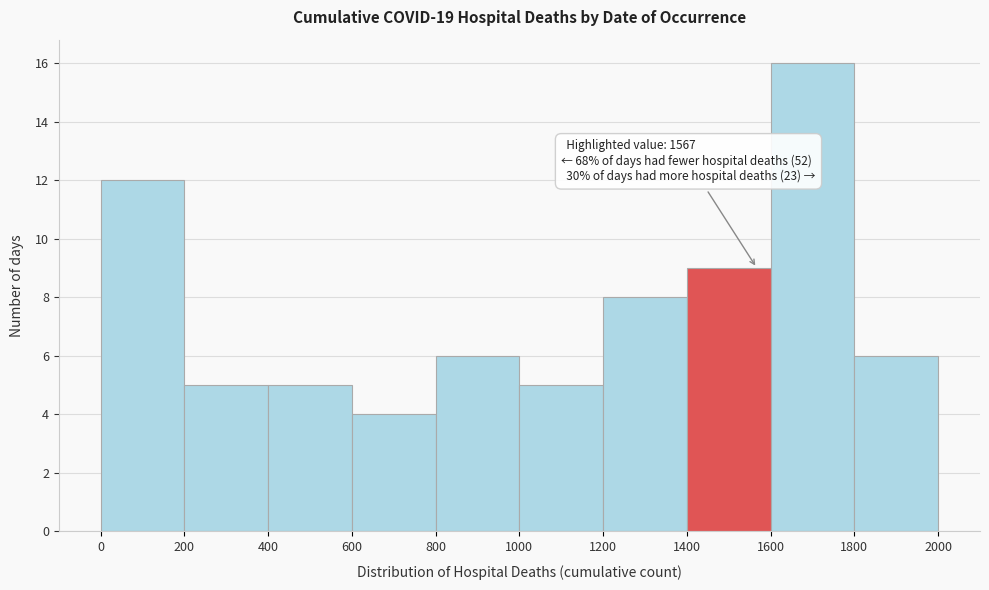

Over which range of the x-axis is the bar tallest?

1600 to 1800